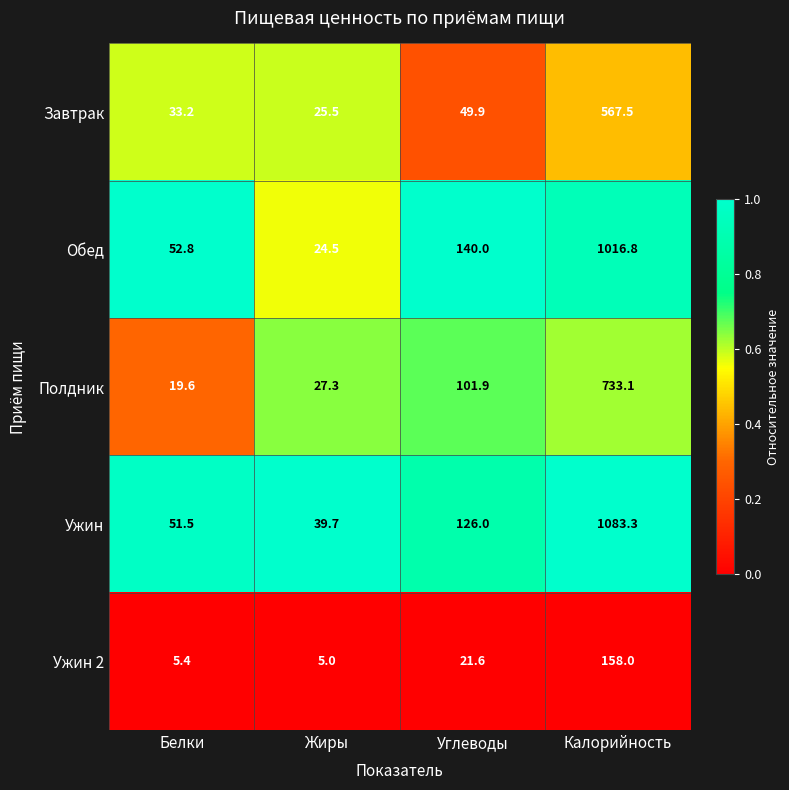

At which category is the sum across all series the highest?

Калорийность